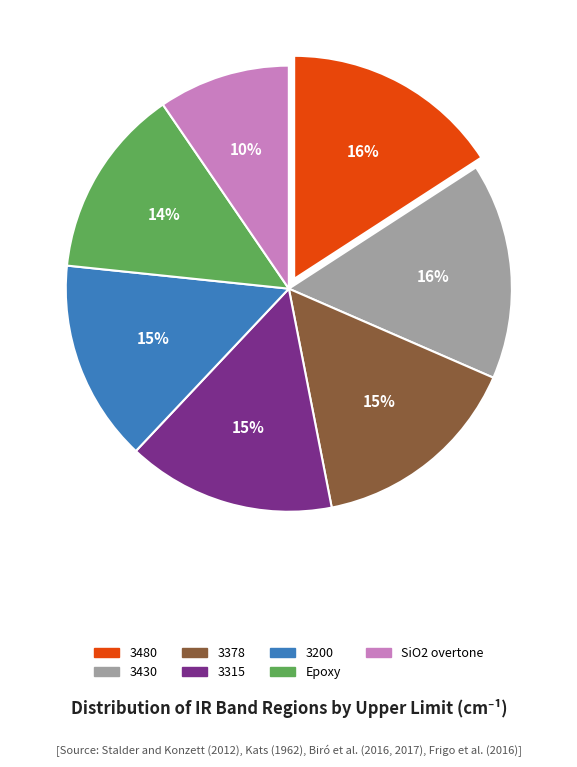

Combined, do 3480 and 3378 account for over 50%?

No